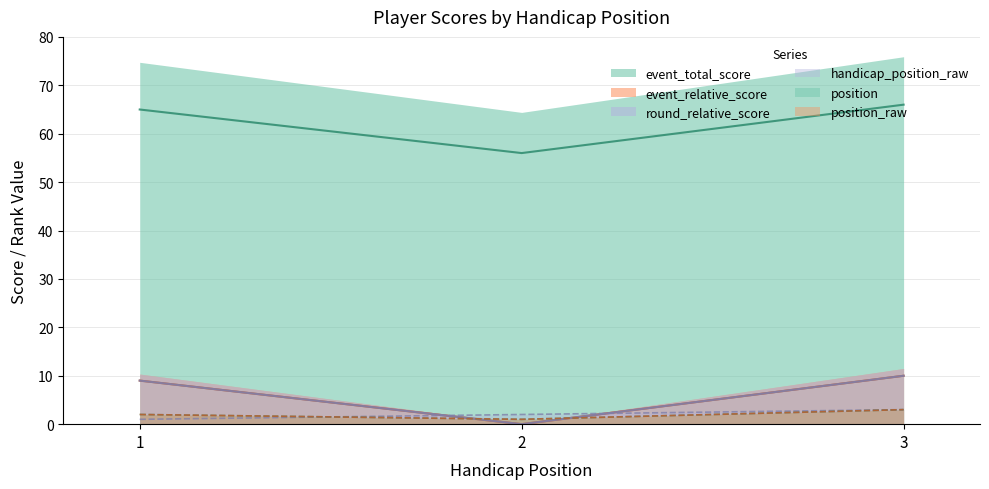

At which category does the chart reach its minimum across all series?

2